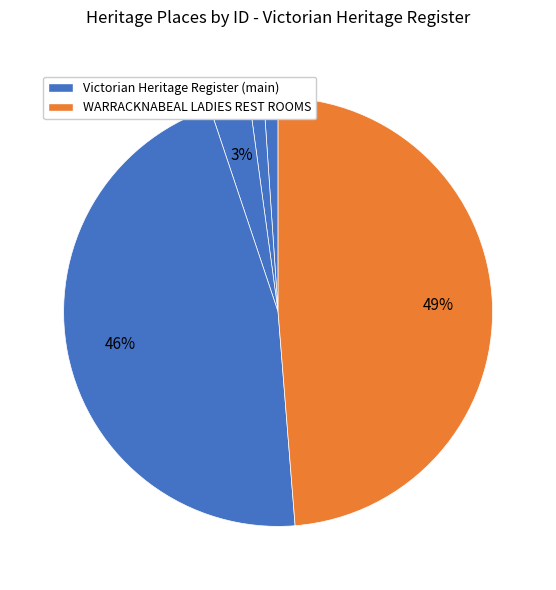

How many segments does this pie chart have?

5